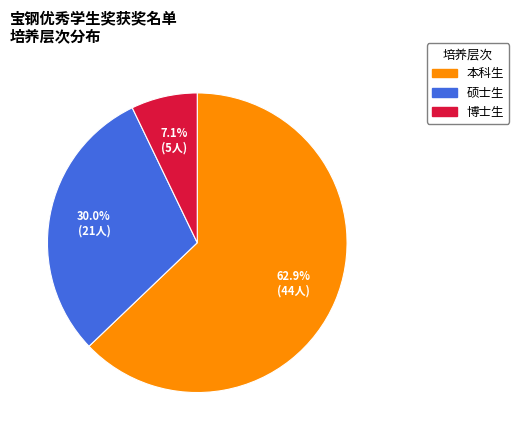

To the nearest percent, what is the average slice percentage?

33%